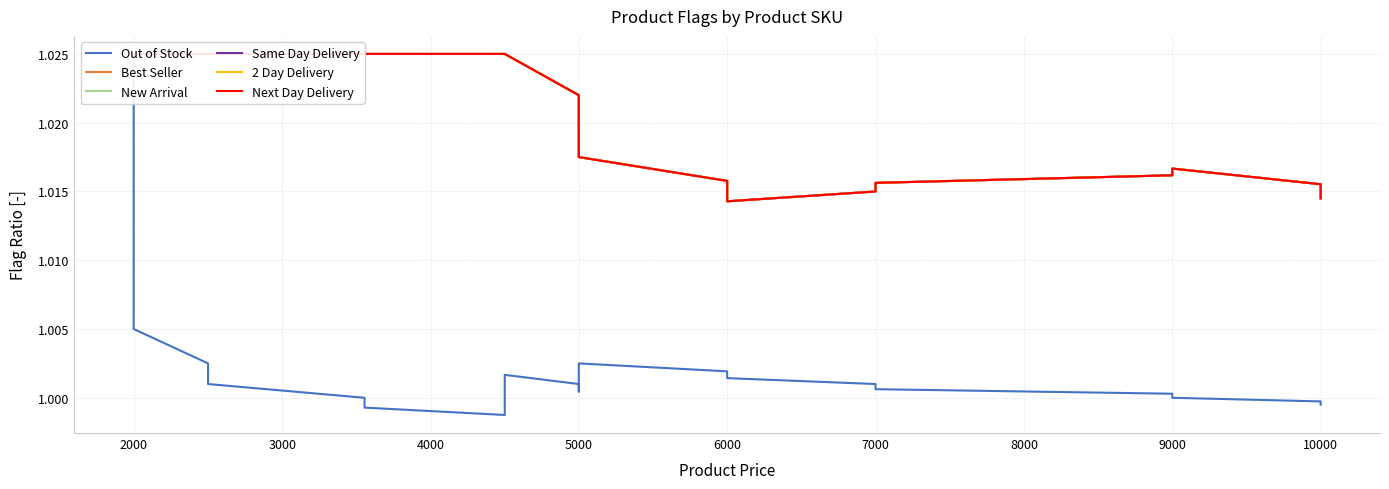

Which series has the widest spread of values?

Out of Stock